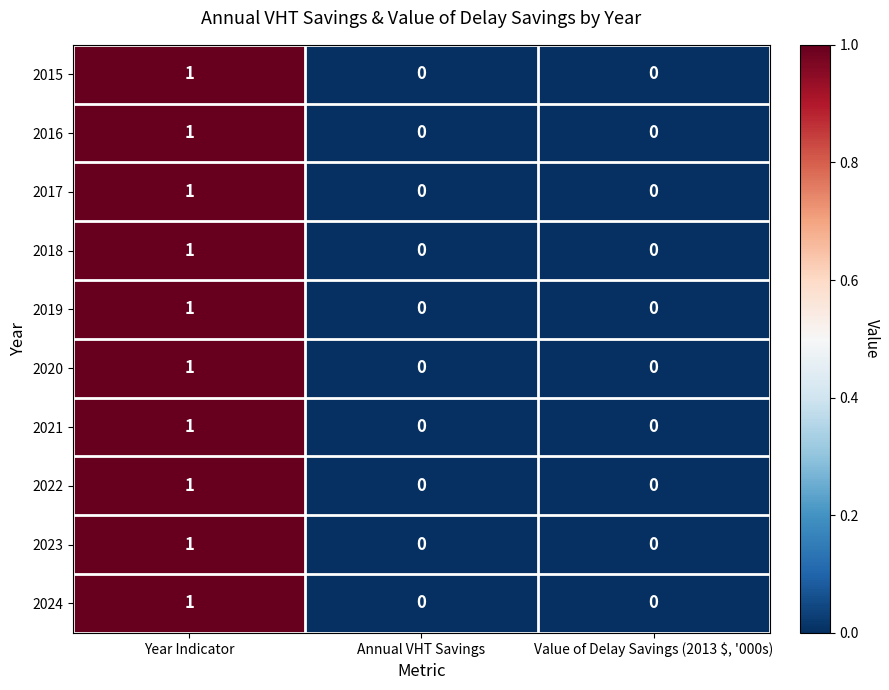

Reading left to right, what are all the values shown in this chart?

2015: 1	0	0
2016: 1	0	0
2017: 1	0	0
2018: 1	0	0
2019: 1	0	0
2020: 1	0	0
2021: 1	0	0
2022: 1	0	0
2023: 1	0	0
2024: 1	0	0